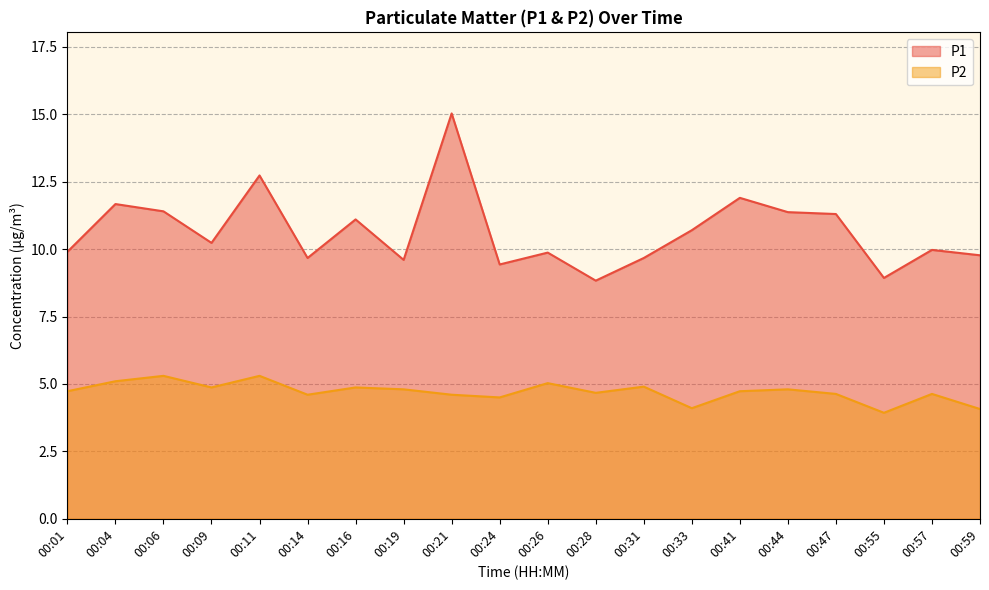

How many lines are shown in the chart?

2